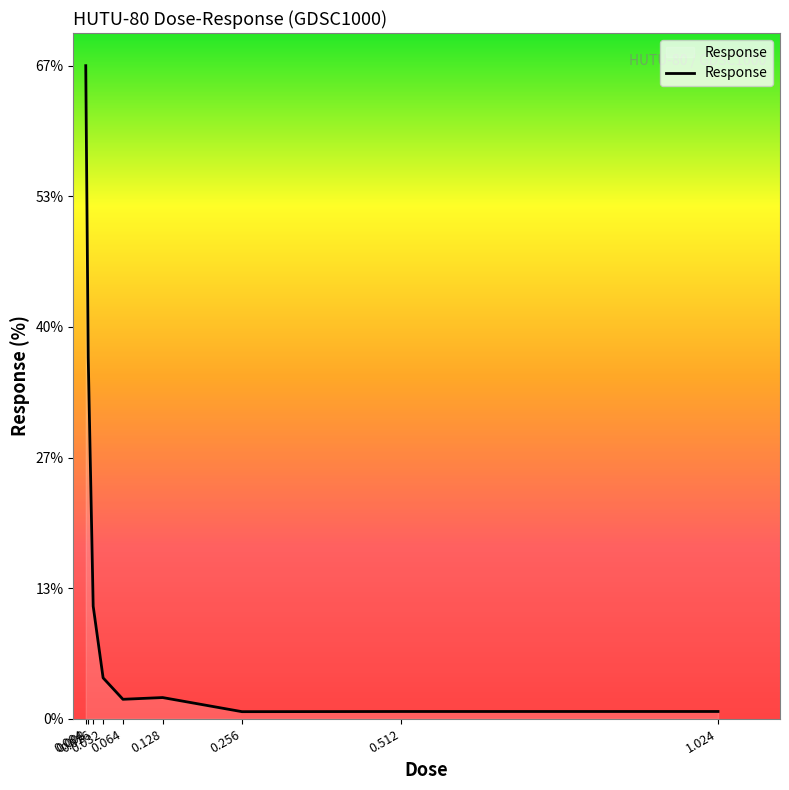

What is the maximum value shown in the chart?

66.8